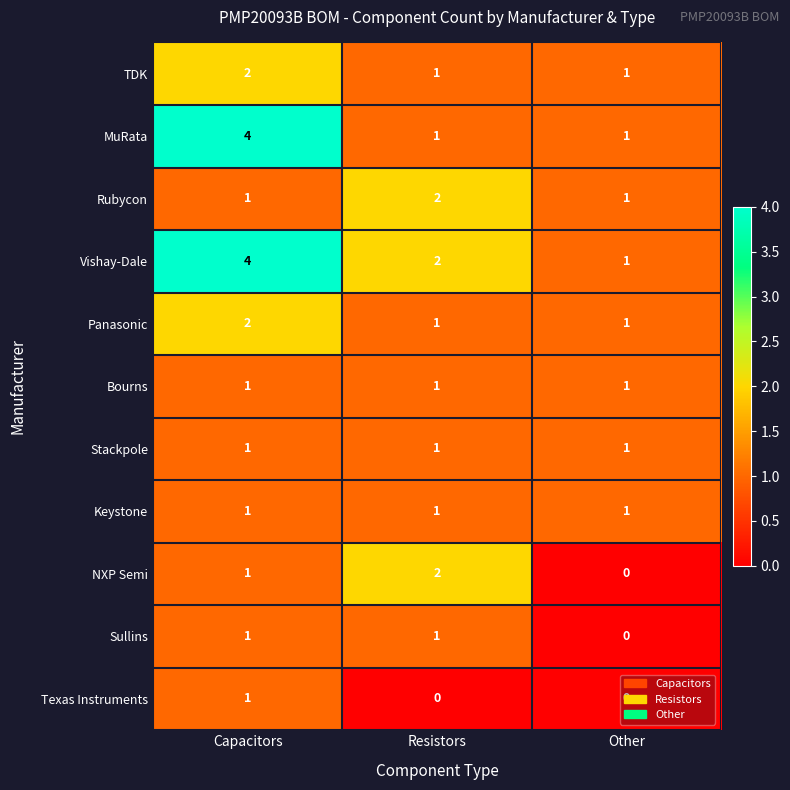

Which series changed the most between Resistors and Other?

NXP Semi